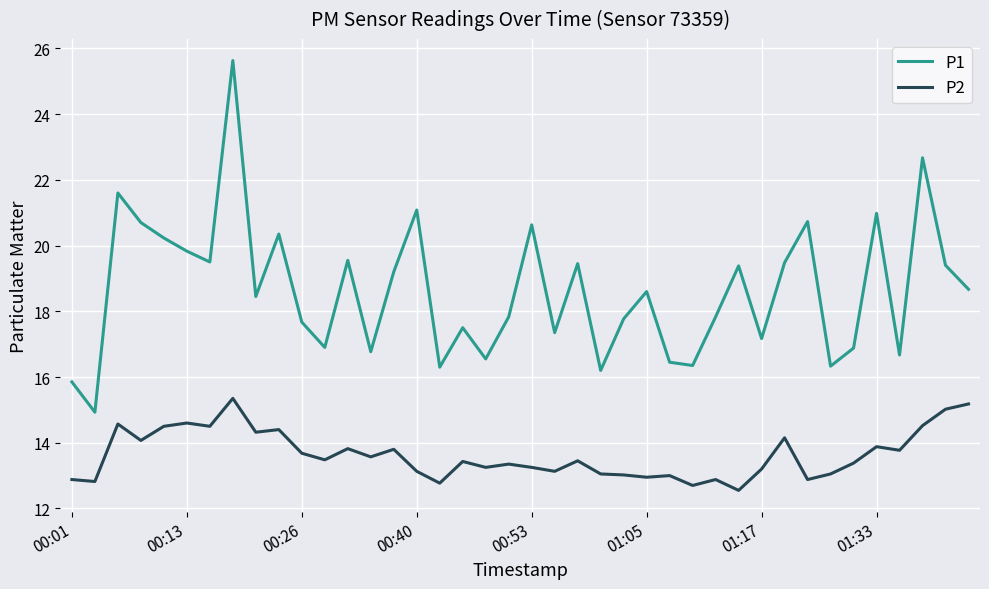

What is the difference between the second highest and minimum values in the P1 series?

7.7